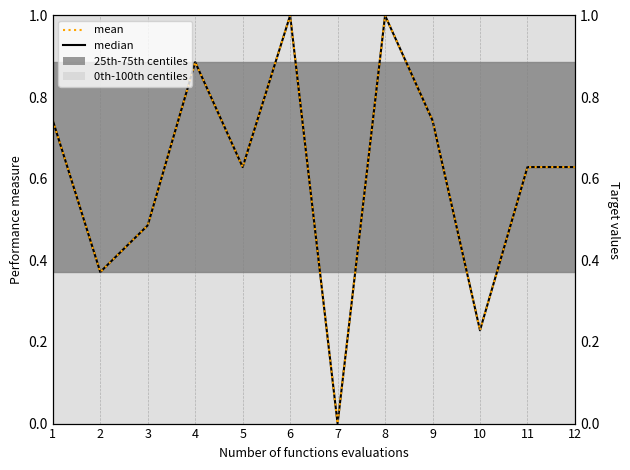

What is the sum of all mean values?

7.3